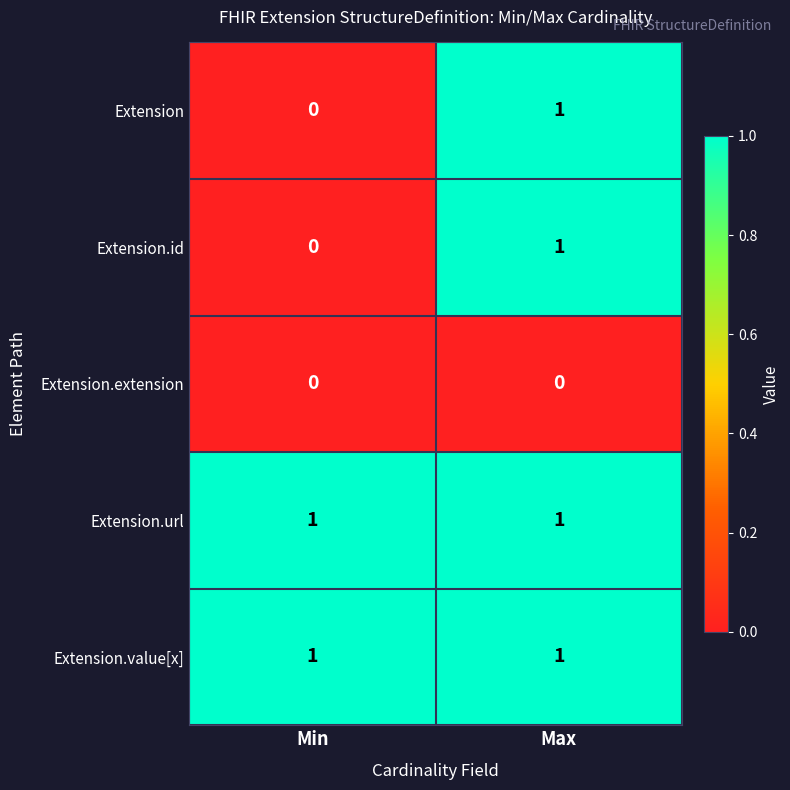

What is the difference between the highest and lowest values at Max?

1